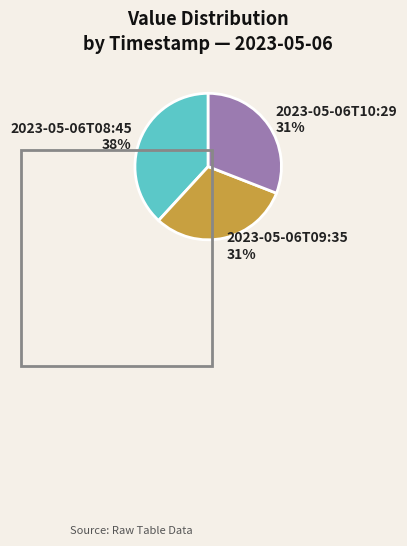

To the nearest percent, what is the difference between the largest and smallest slice percentages?

7%